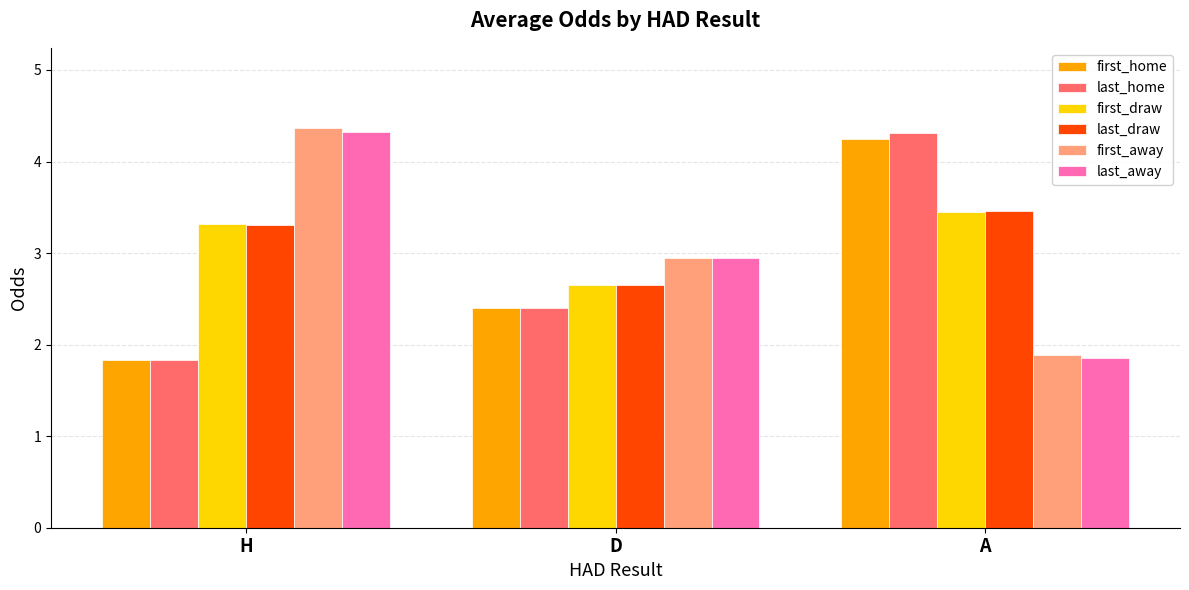

True or false: last_away has a value of 3.0 at D.

True